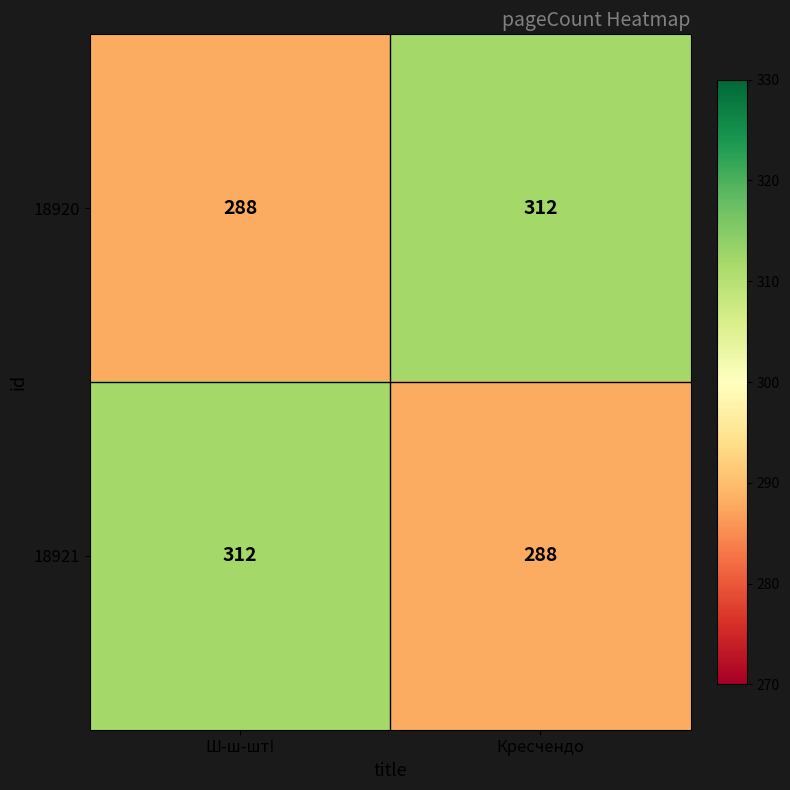

The 18920 series shows 505 at Ш-ш-шт!. True or false?

False